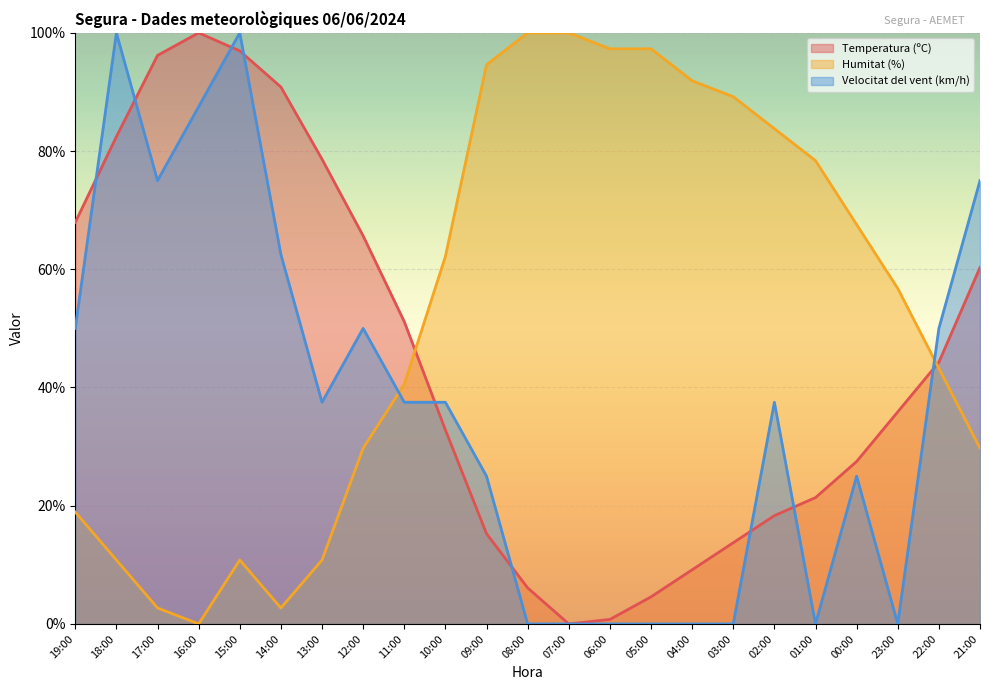

Rank the series by their average value, from highest to lowest.

Humitat (%), Temperatura (ºC), Velocitat del vent (km/h)